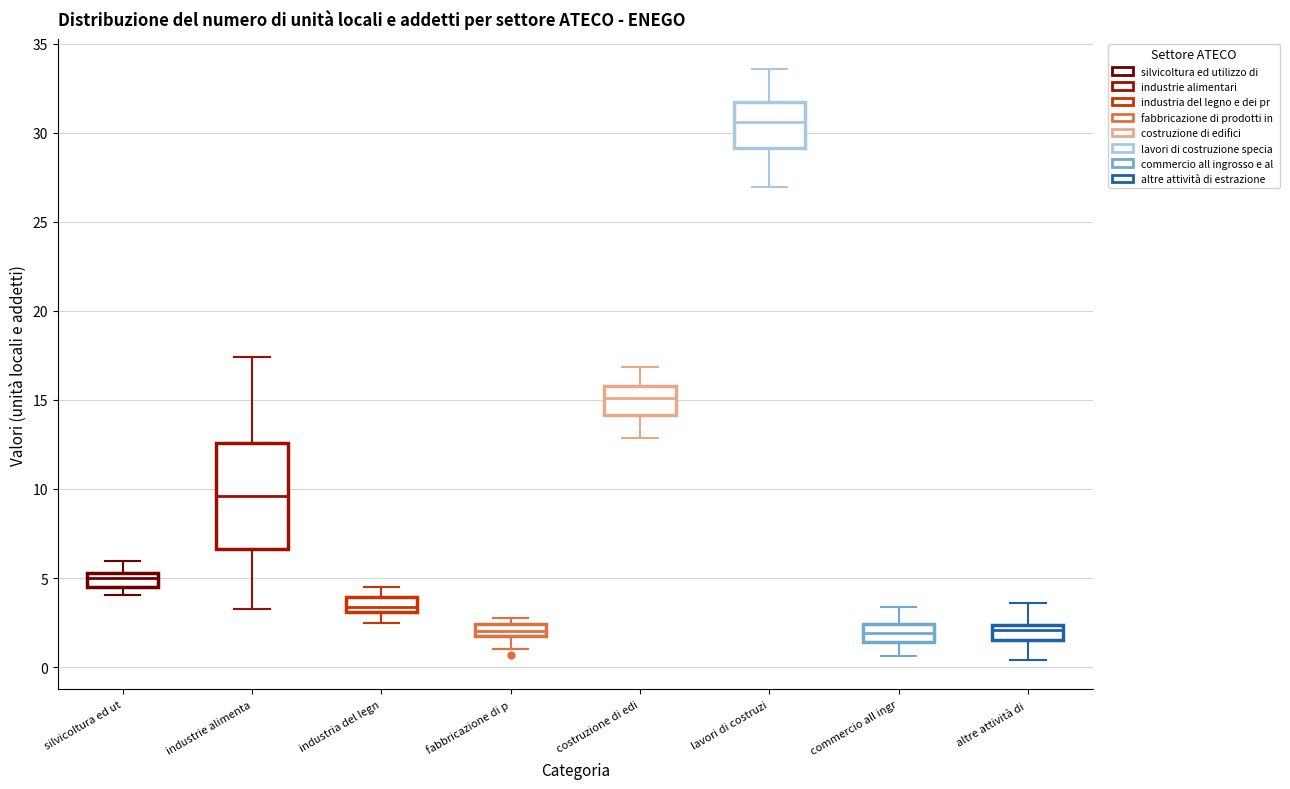

Comparing the boxes themselves (not the whiskers), which one is the tallest?

industrie alimenta